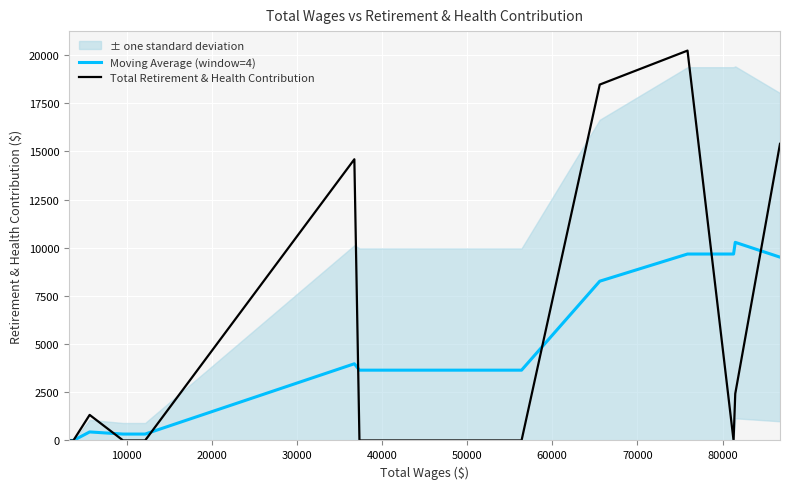

What is the highest value of the Moving Average (window=4) series?

10278.8